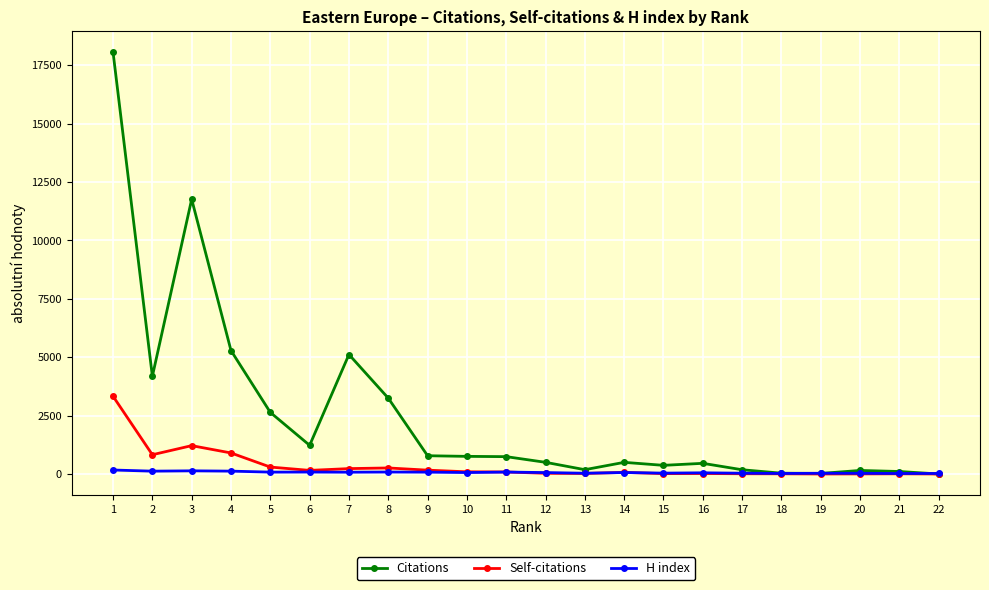

True or false: H index has a value of 80 at 5.

True